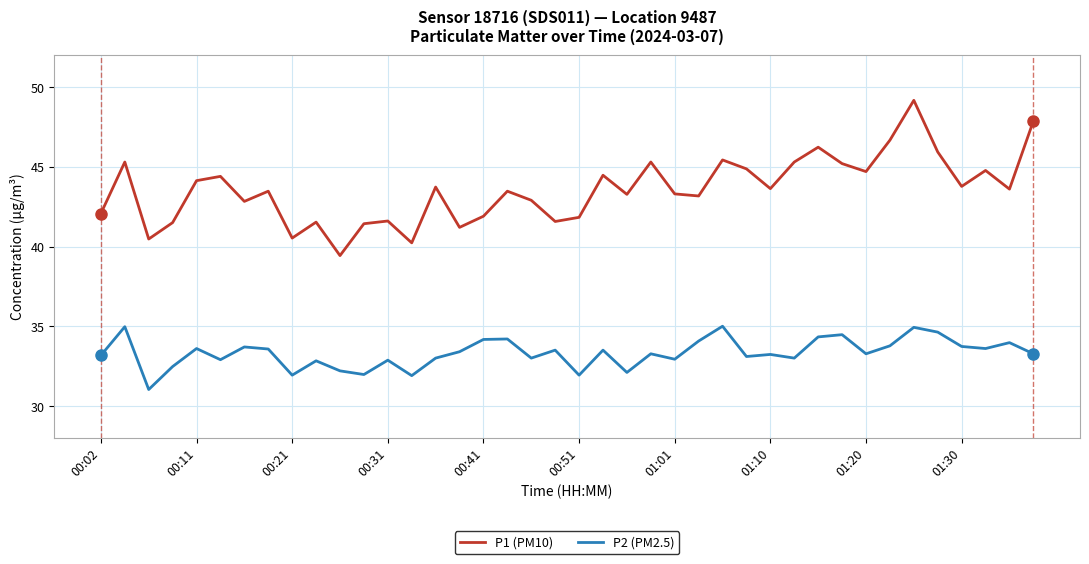

How many series are shown in this chart?

2